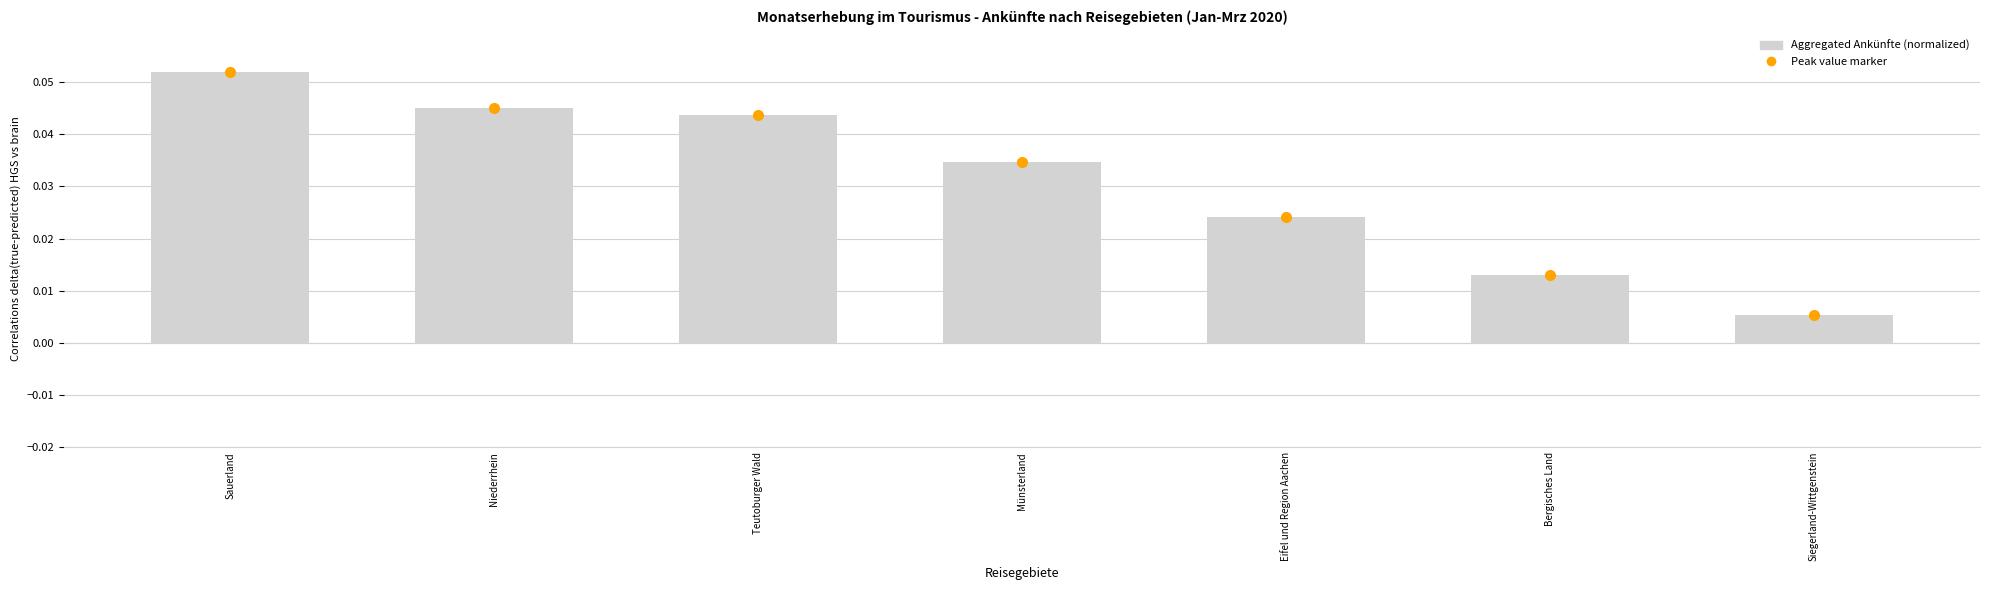

The value at Sauerland is 0.0. True or false?

False